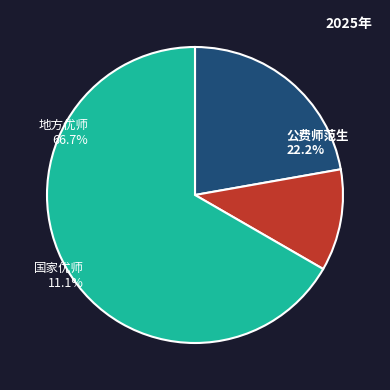

True or false: 国家优师 accounts for 11% of the total.

True